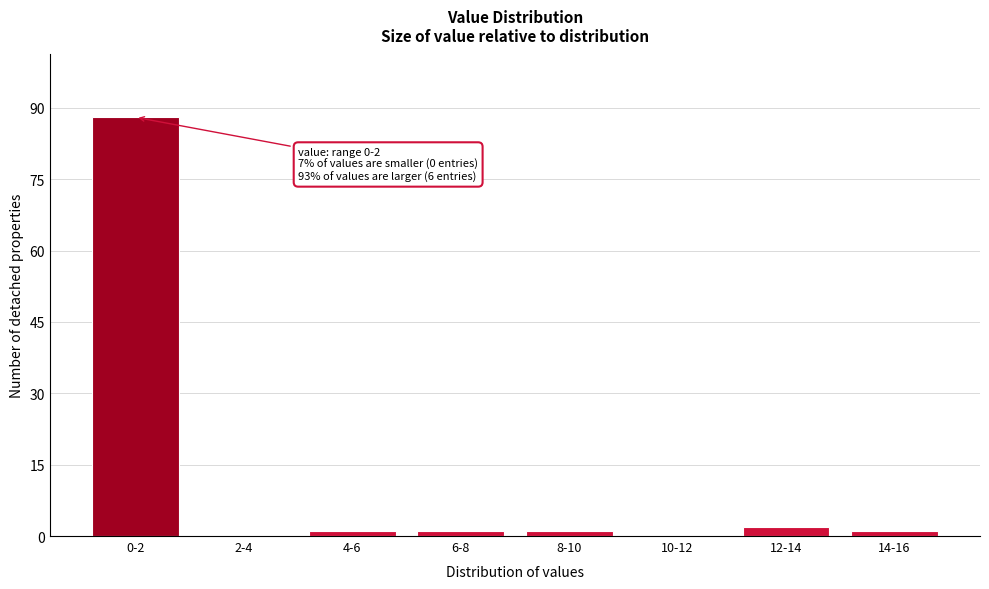

Reading left to right, what are all the values shown in this chart?

0-2=88	2-4=0	4-6=1	6-8=1	8-10=1	10-12=0	12-14=2	14-16=1